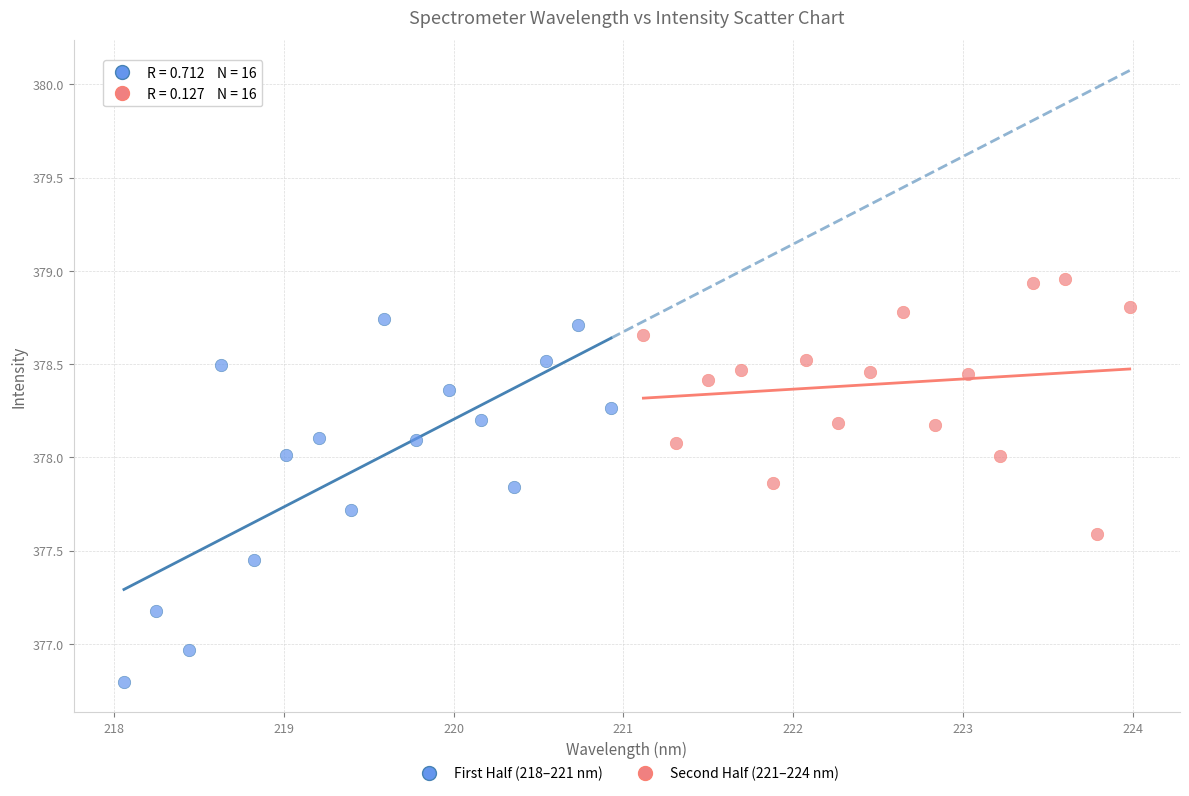

Which series contains the lowest Y value?

First Half (218–221 nm)